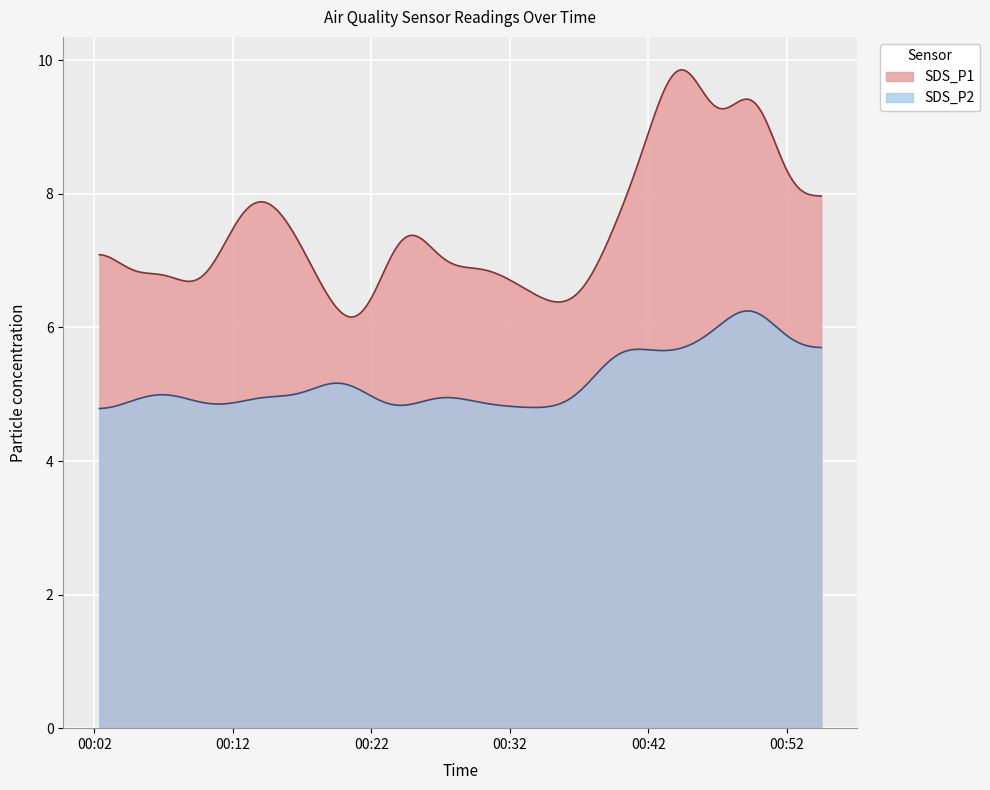

Does the chart display data point markers on the line(s)?

No